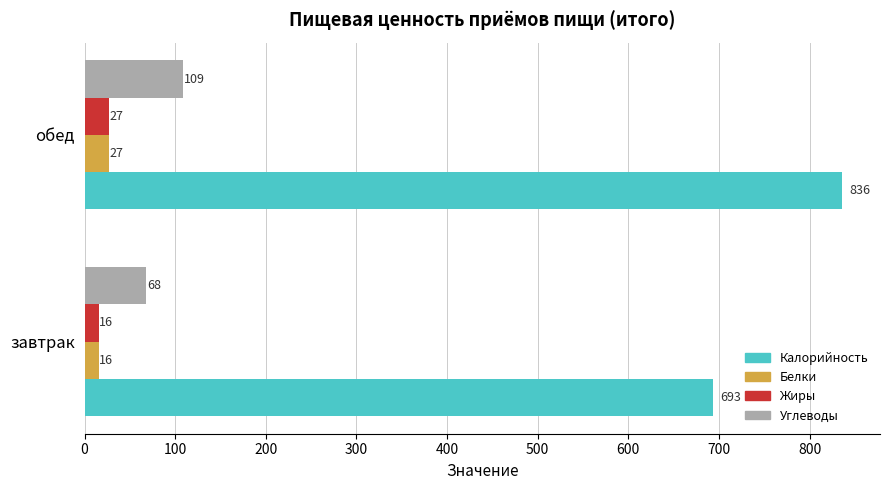

What is the difference between the highest and lowest values at обед?

809